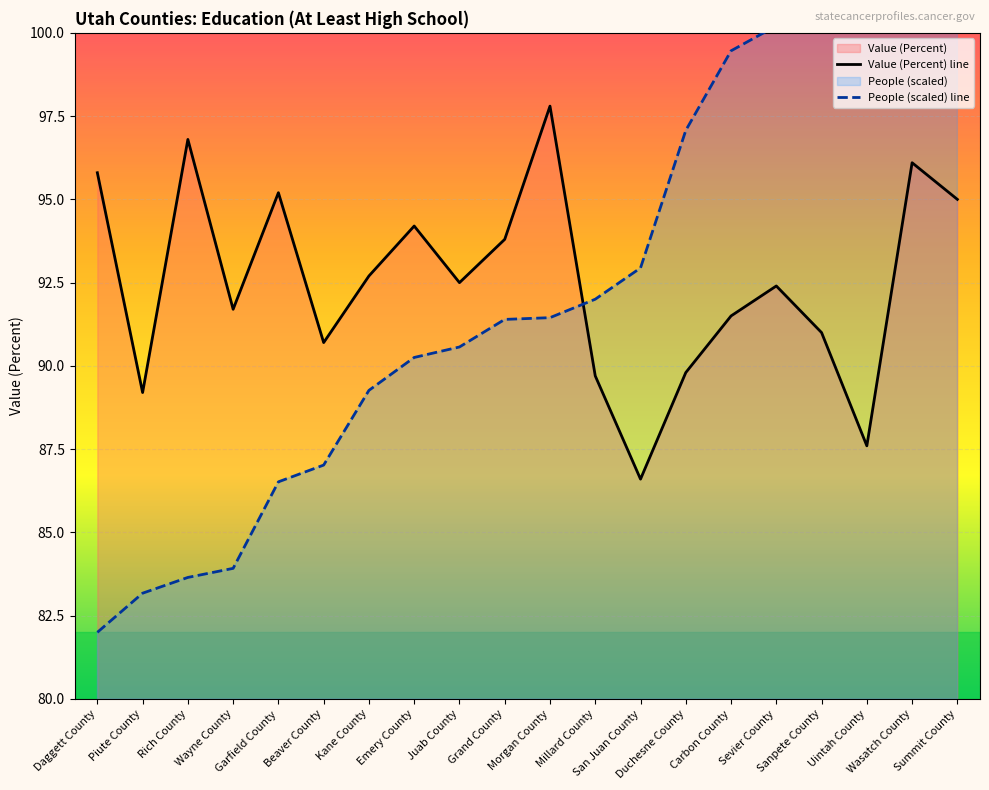

What is the sum of the Value (Percent) line values at Millard County and Wasatch County?

185.8